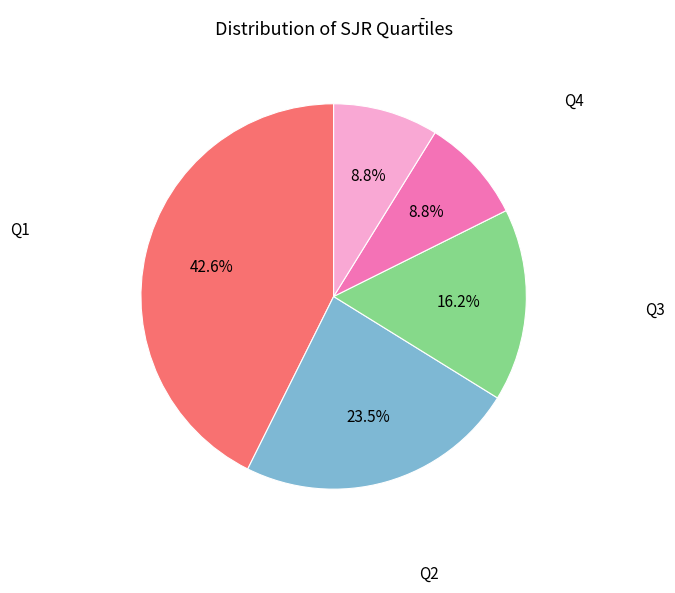

Is there a majority slice in this chart?

No